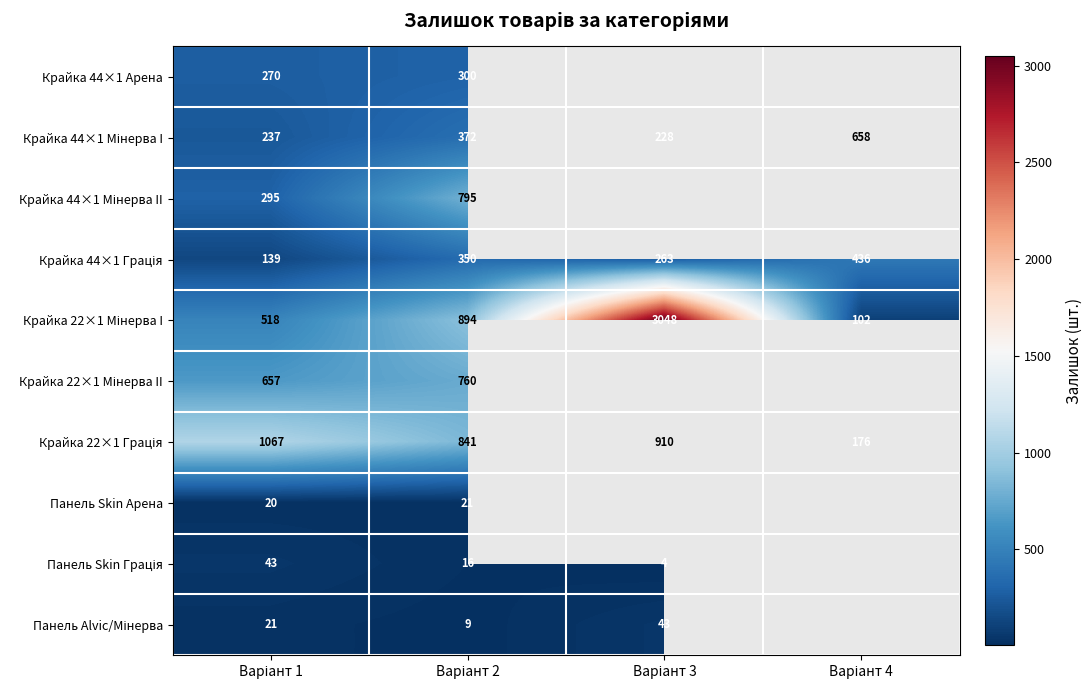

Which series has the widest spread of values?

Крайка 22×1 Мінерва I